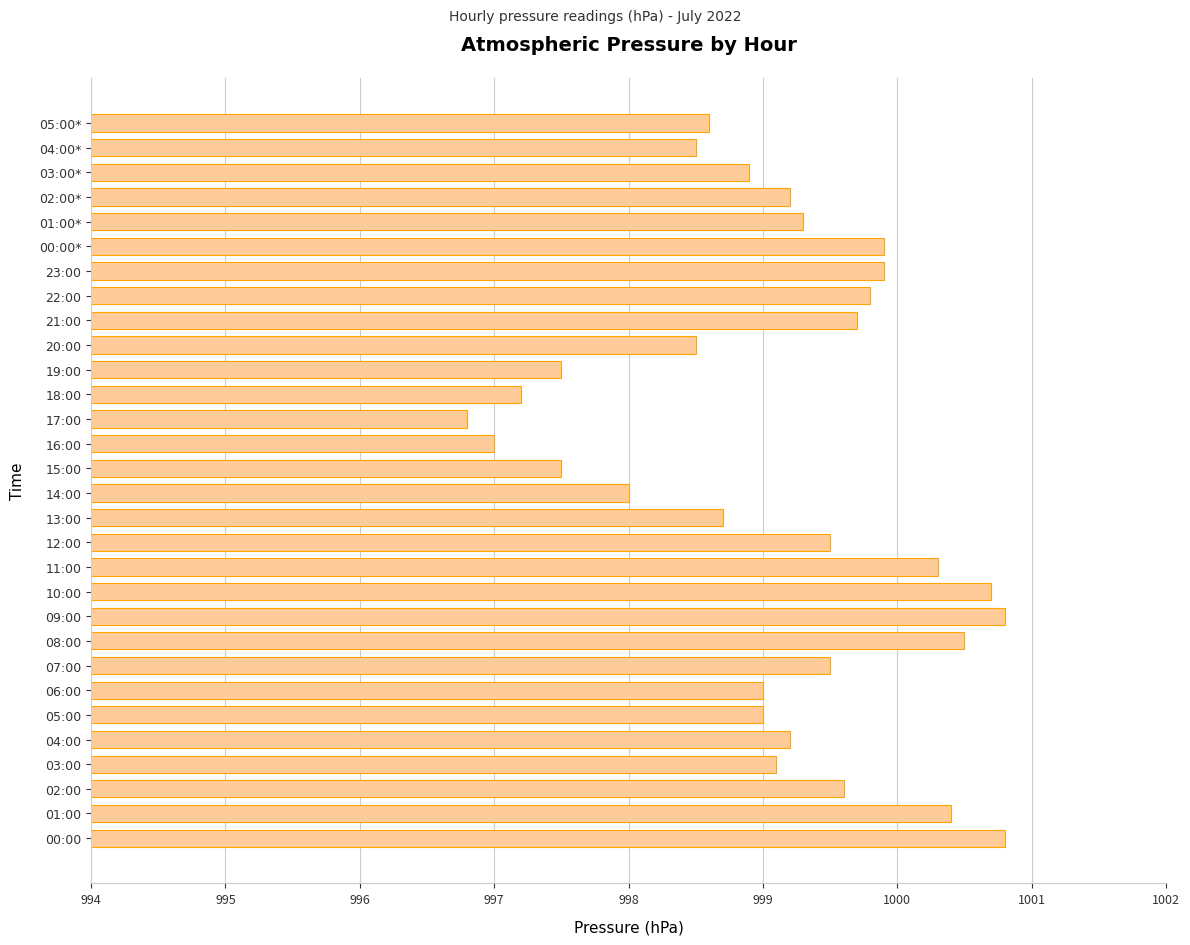

What is the greatest value displayed?

1000.8